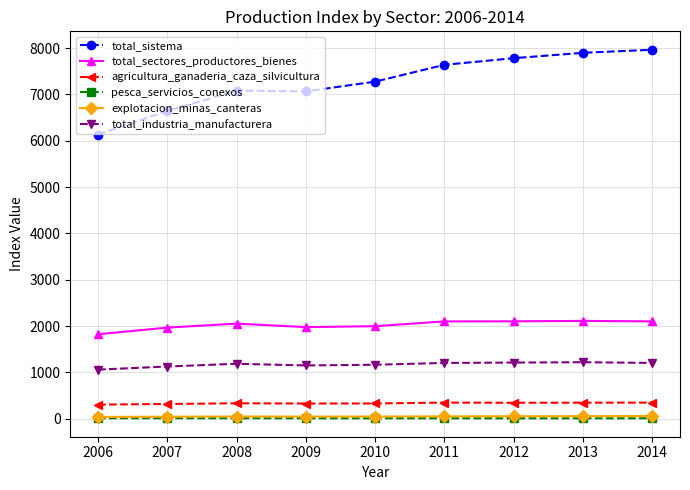

True or false: total_sistema and total_industria_manufacturera cross at least once.

False